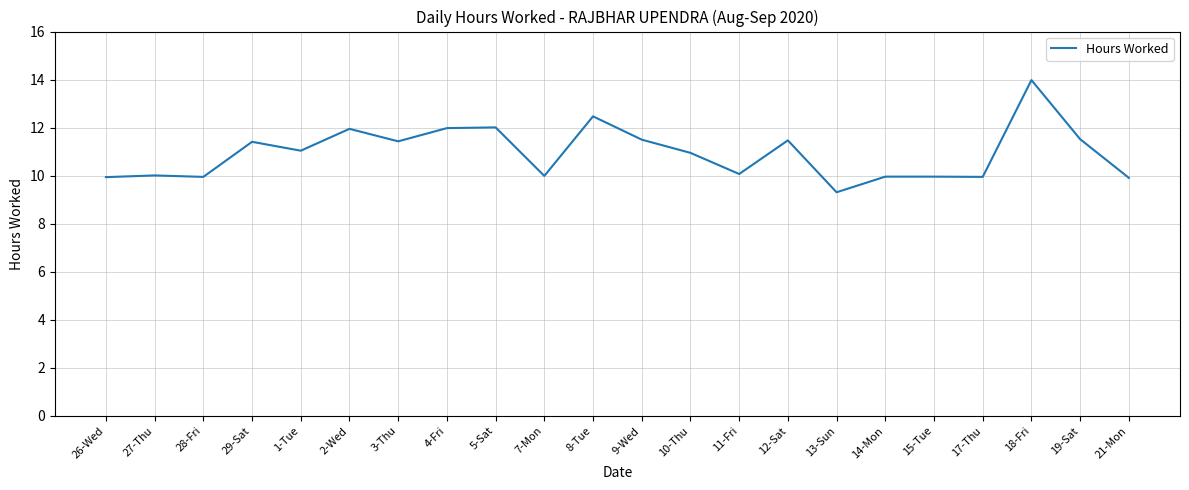

What is the ratio of the value at 11-Fri to the value at 10-Thu?

0.9